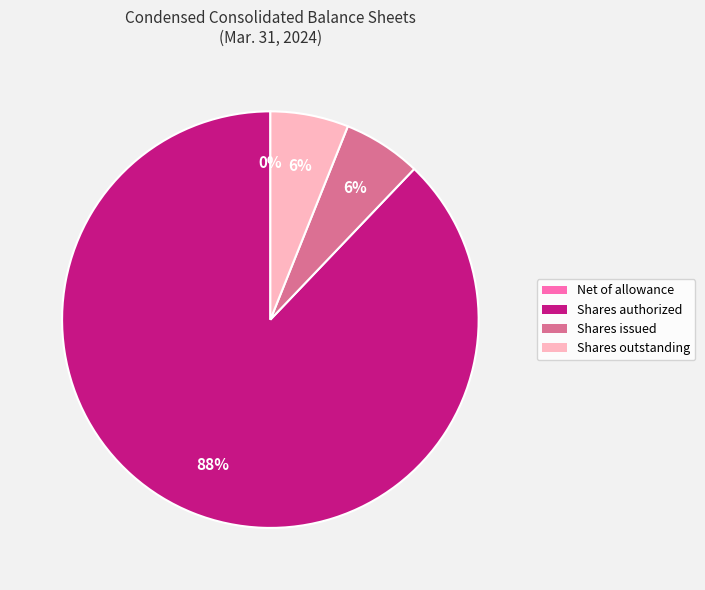

Do Shares outstanding and Shares authorized together represent more than half of the pie?

Yes